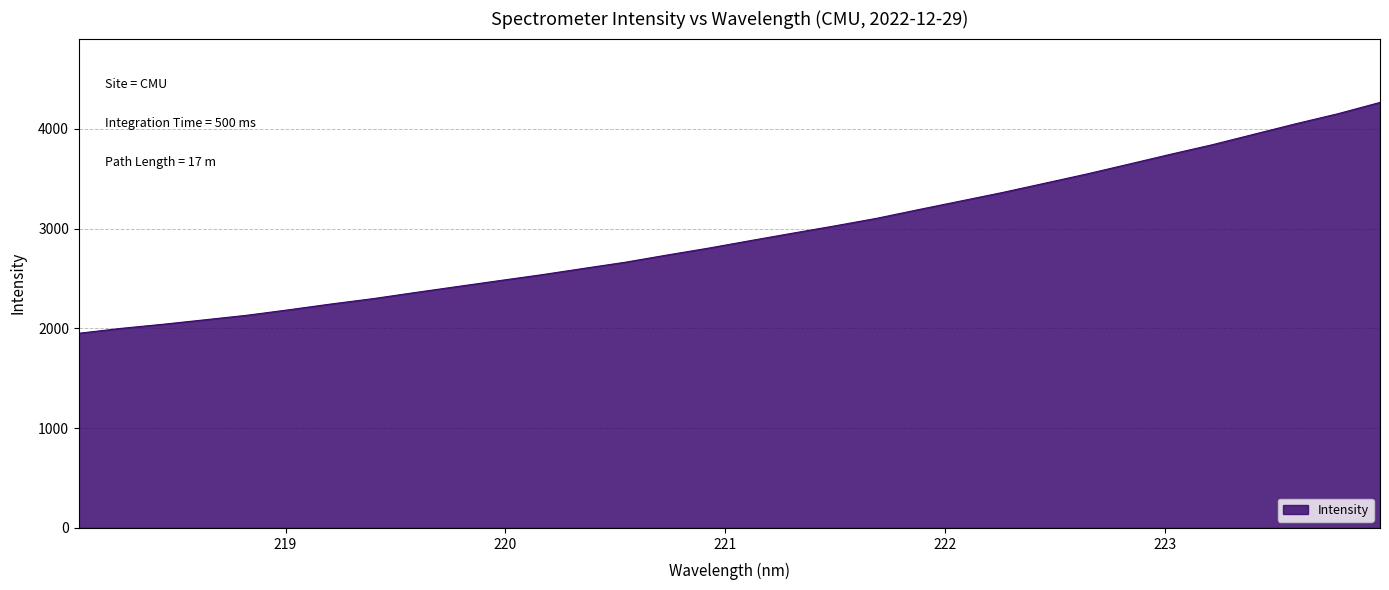

What is the greatest value displayed?

4265.2